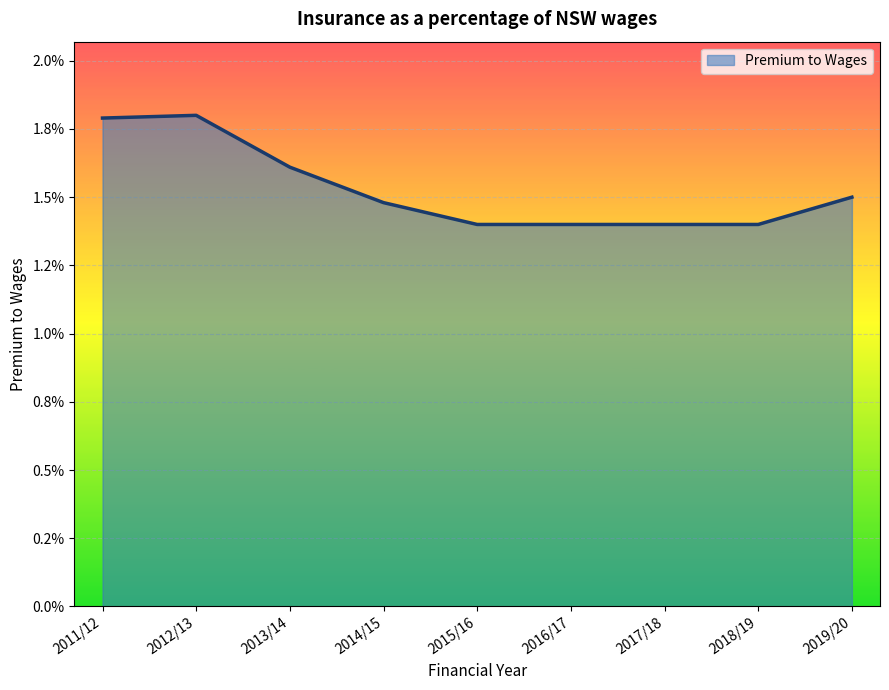

At which category does the data reach its first local peak?

2012/13